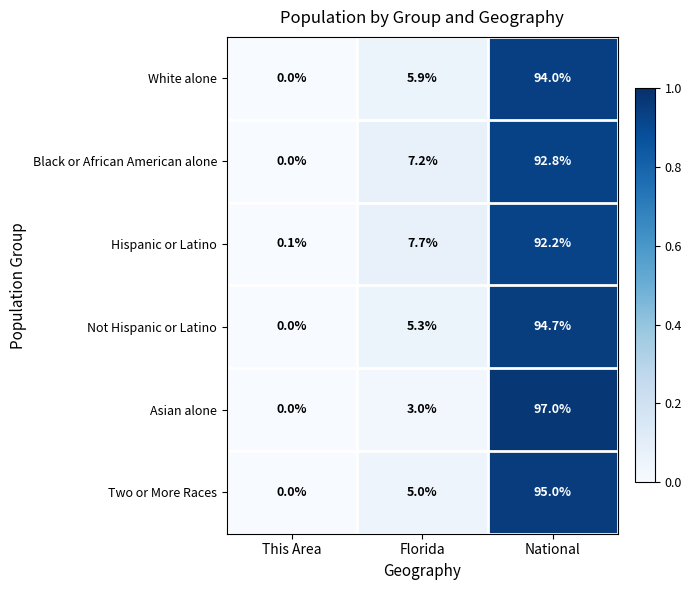

What is the sum of the White alone values at National and Florida?

99.9